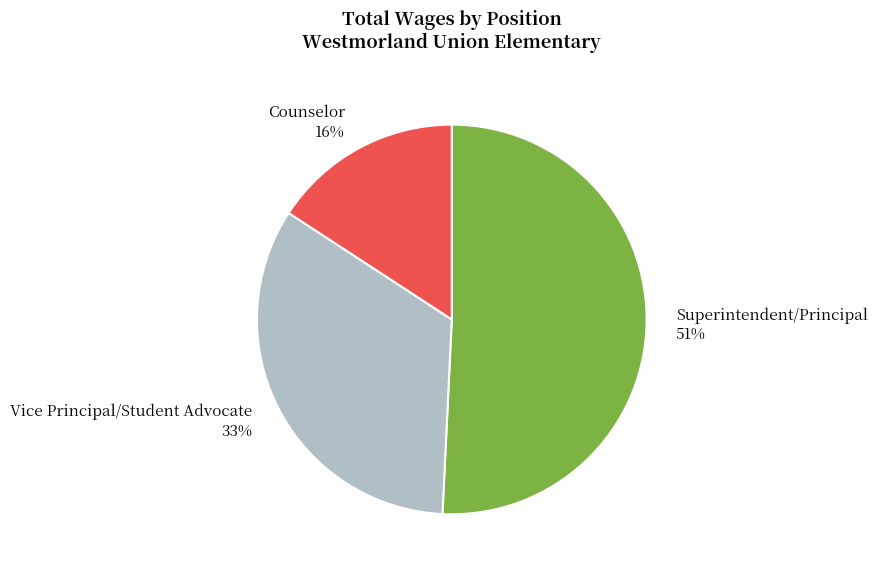

How many segments does this pie chart have?

3